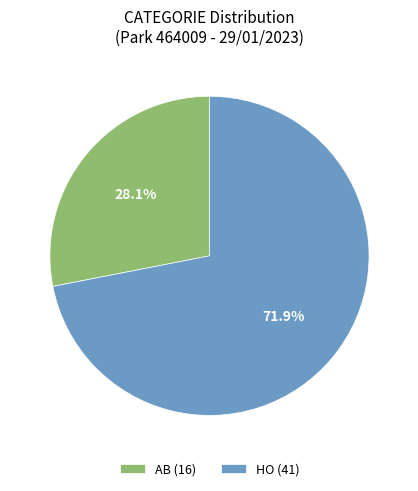

To the nearest percent, what is the average slice percentage?

50%